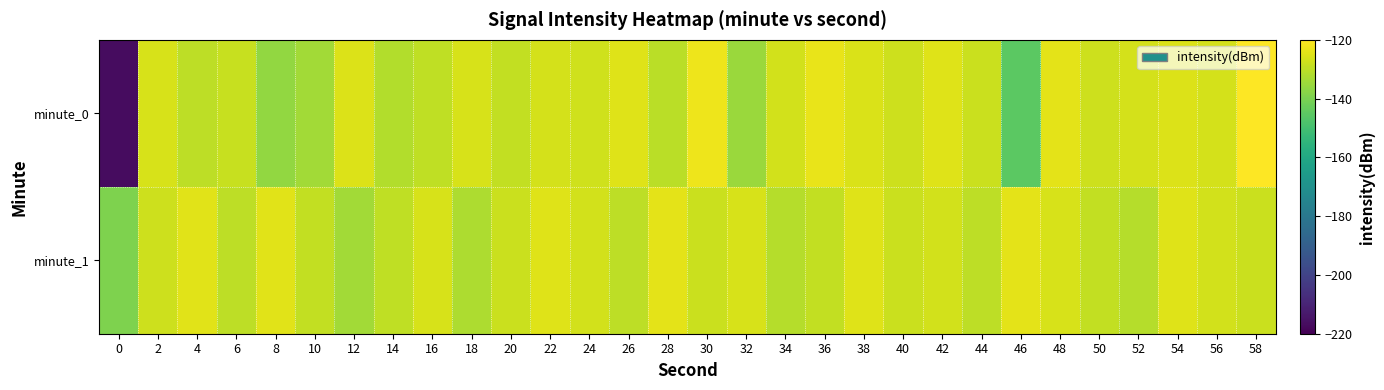

List the series in order of their overall mean, lowest first.

minute_0, minute_1